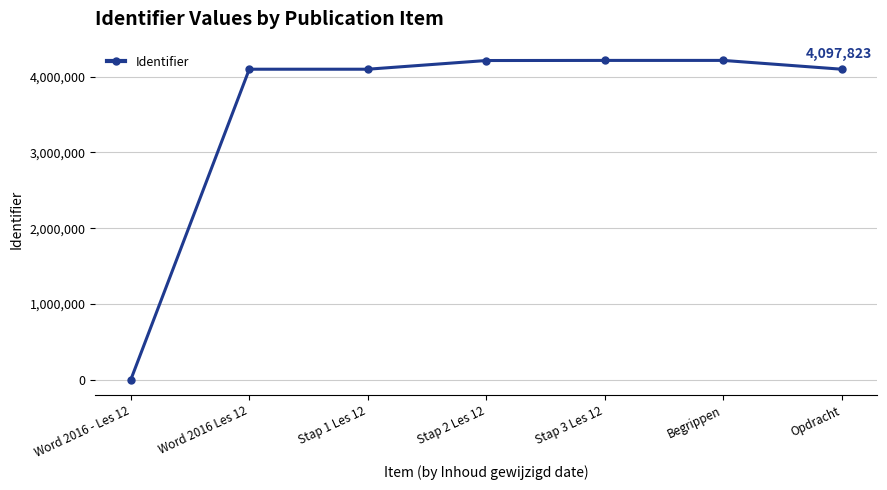

Approximately how many times larger is the value at Stap 1 Les 12 compared to Stap 3 Les 12?

1.0